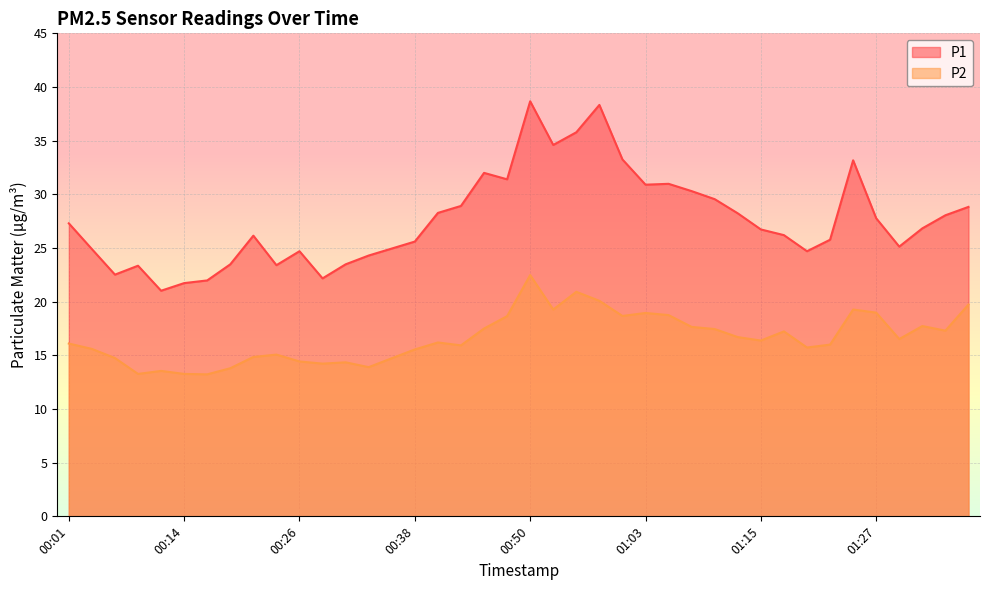

Which series changed the most between 00:23 and 00:33?

P2